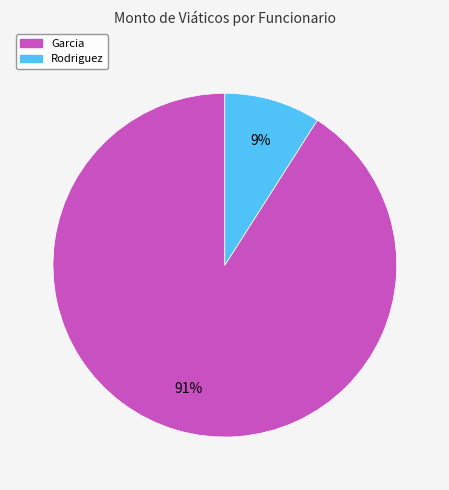

Between Rodriguez and Garcia, which is larger?

Garcia